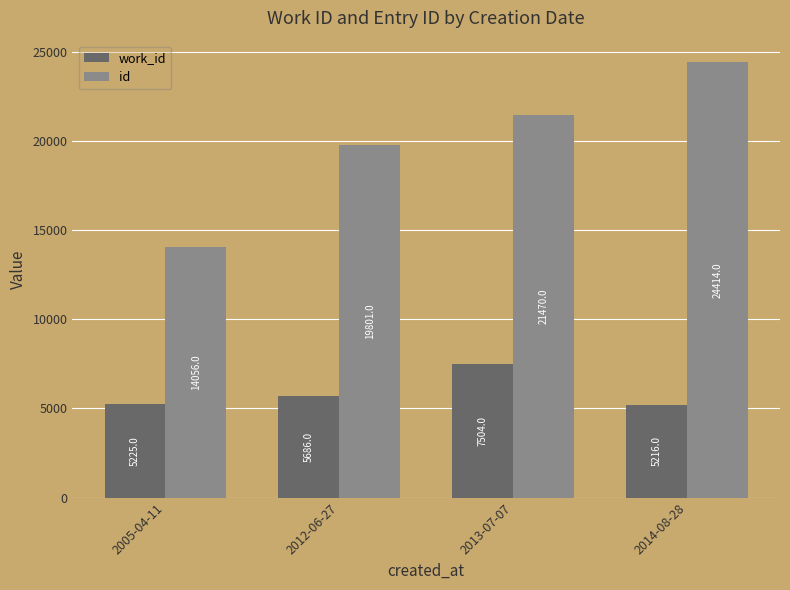

What is the minimum value shown in the chart?

5216